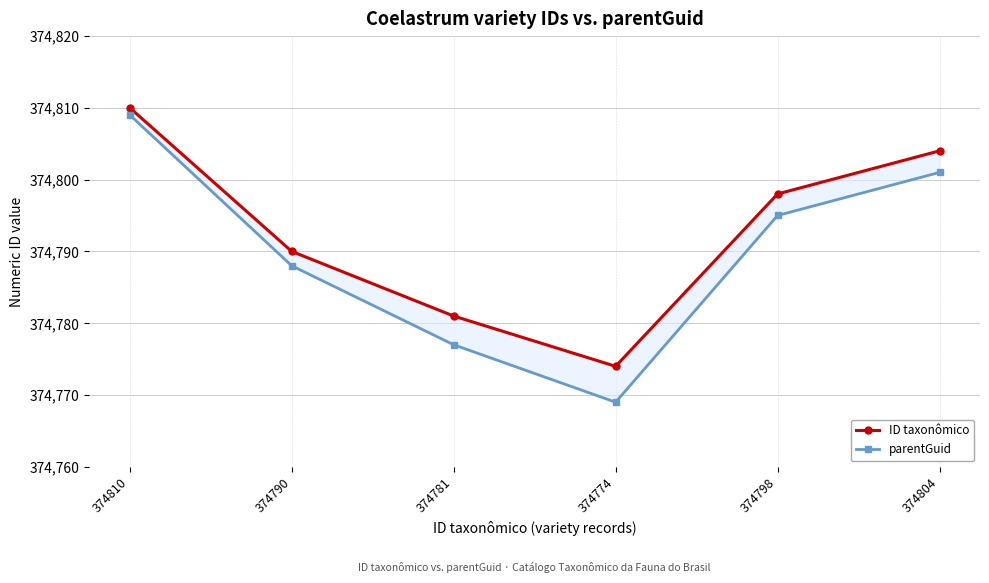

Is it true that ID taxonômico equals 374781 at 374781?

True